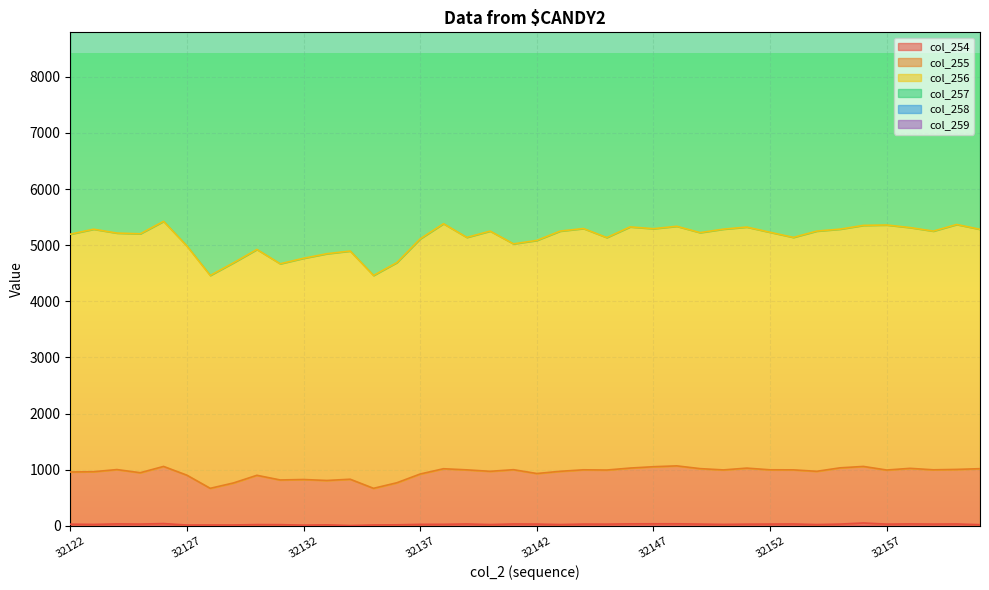

At which category does col_256 reach its first local valley?

32125